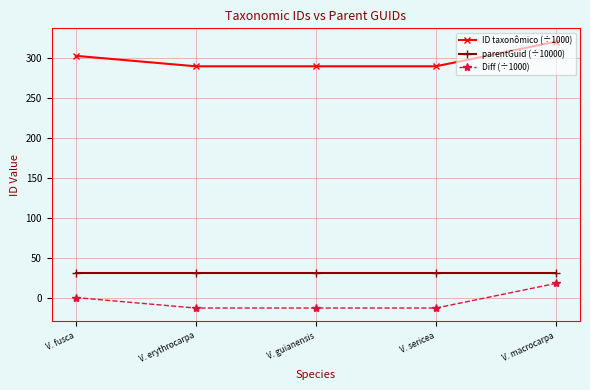

What is the smallest value displayed?

-13.1